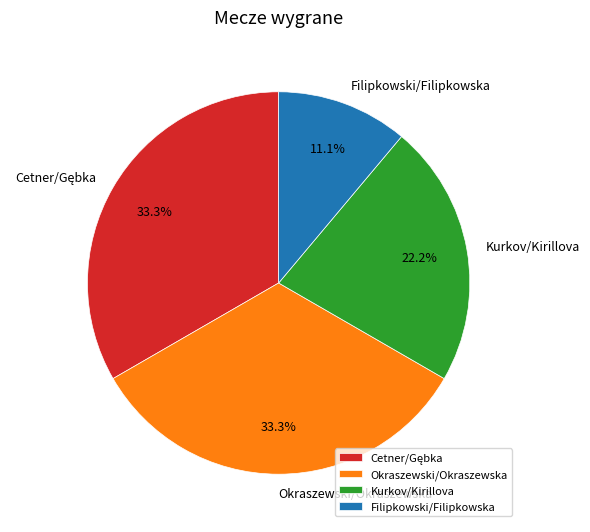

Is it true that Okraszewski/Okraszewska is 24% of the pie?

False